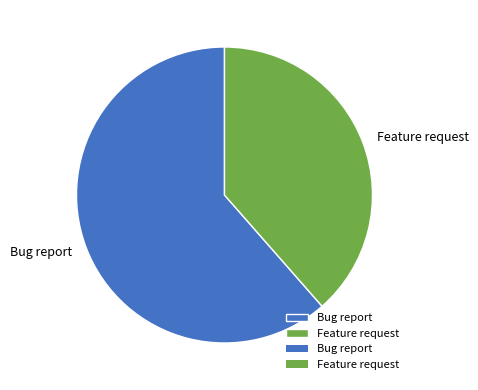

True or false: Bug report accounts for 71% of the total.

False